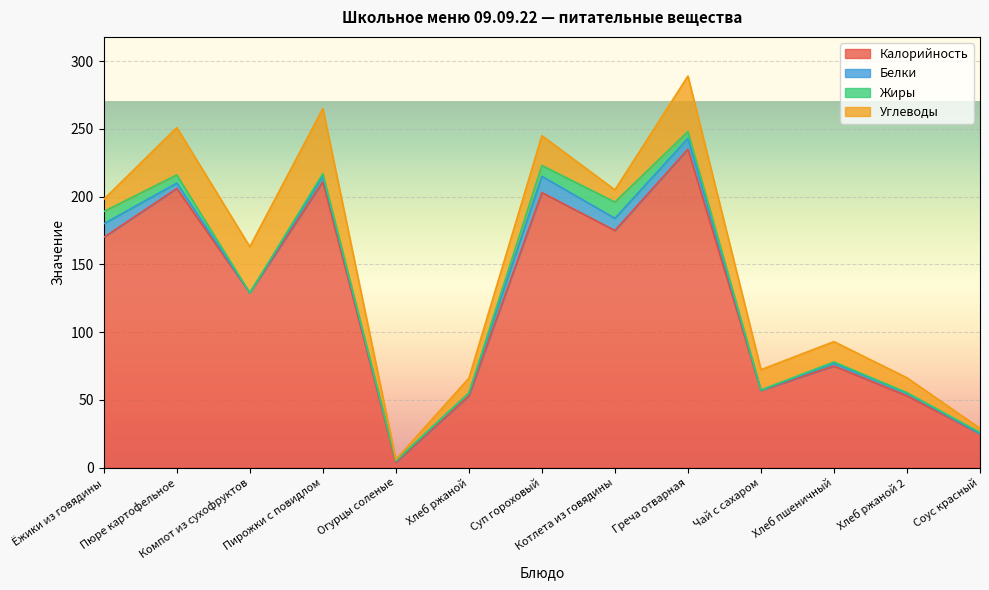

How many lines are shown in the chart?

4